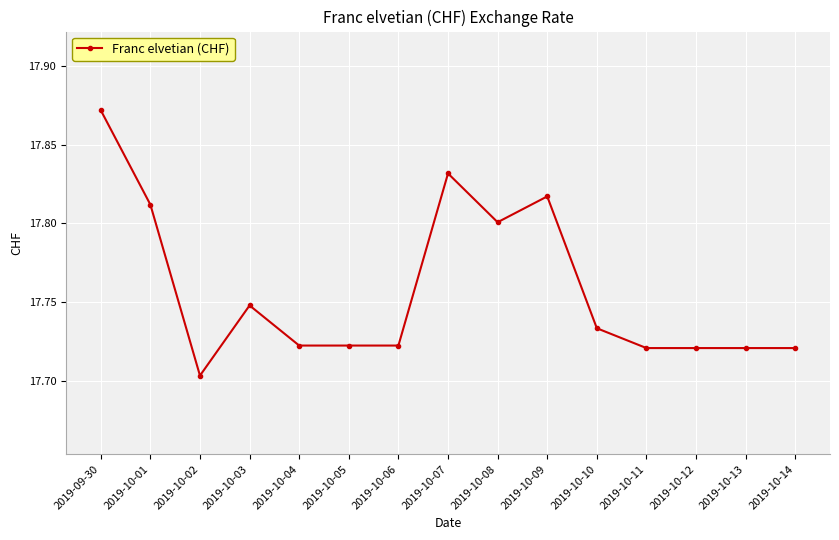

Is it true that the value at 2019-10-04 is 30.5?

False